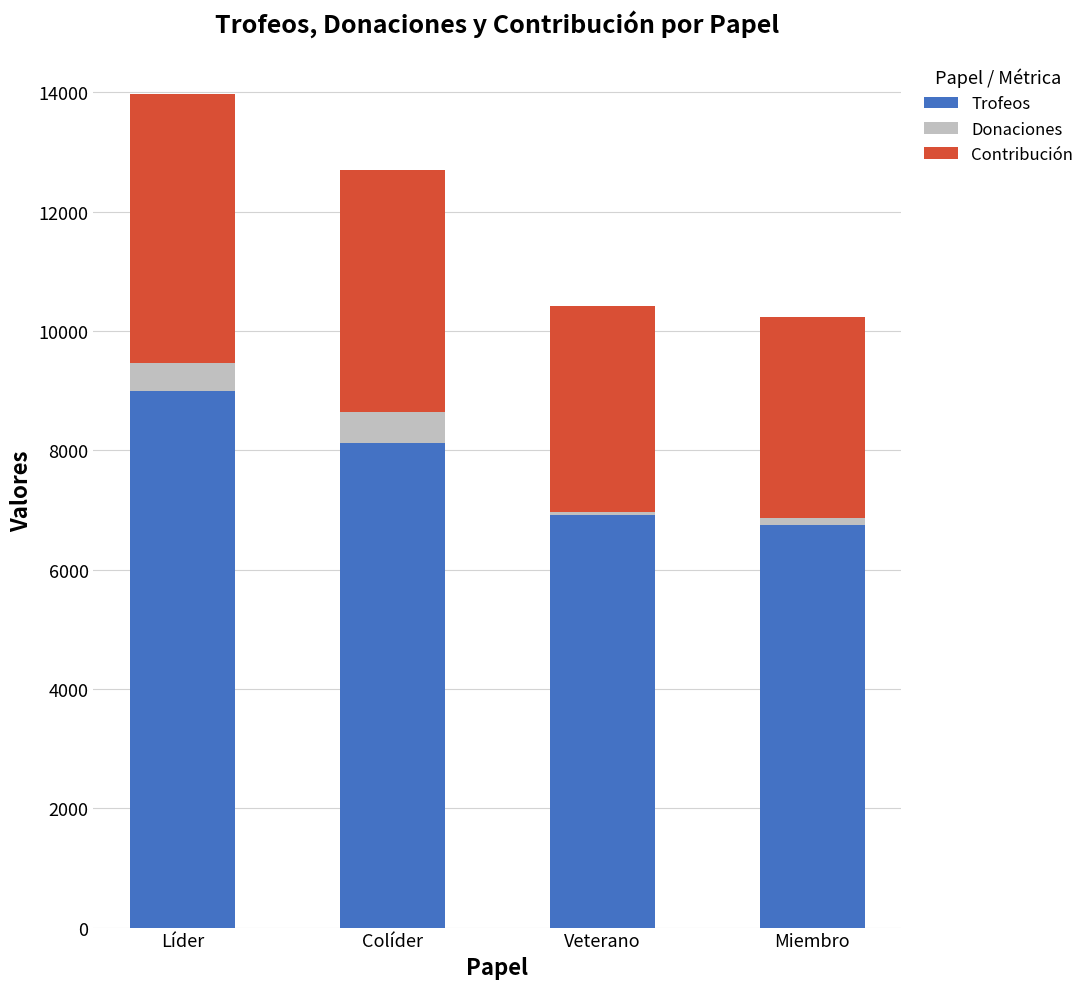

What is the average value of the Trofeos series?

7694